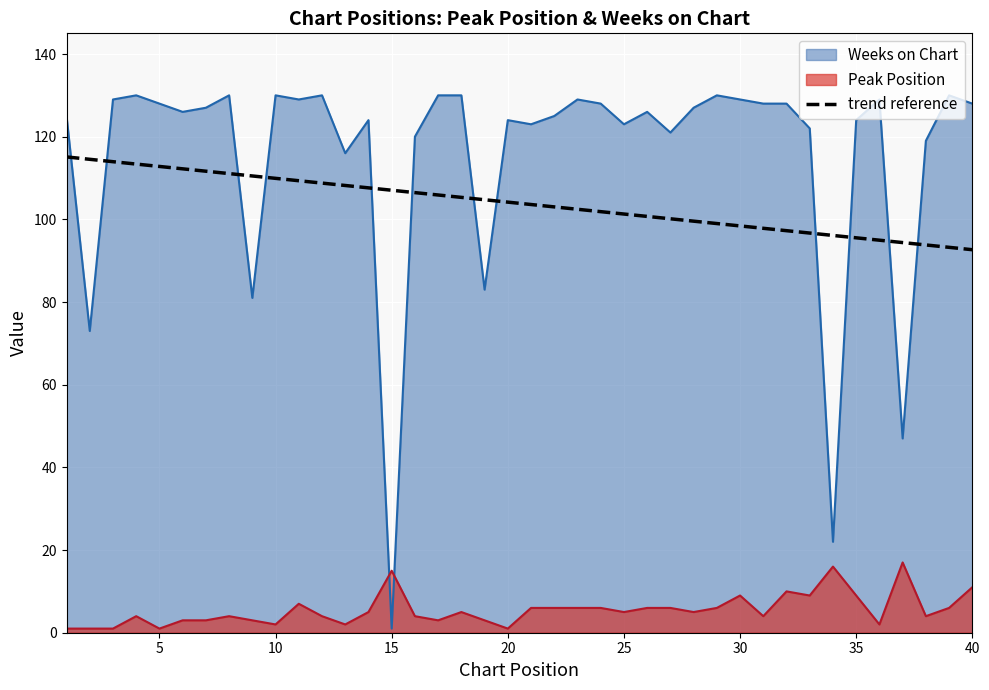

Which series has the largest total across all categories?

Weeks on Chart